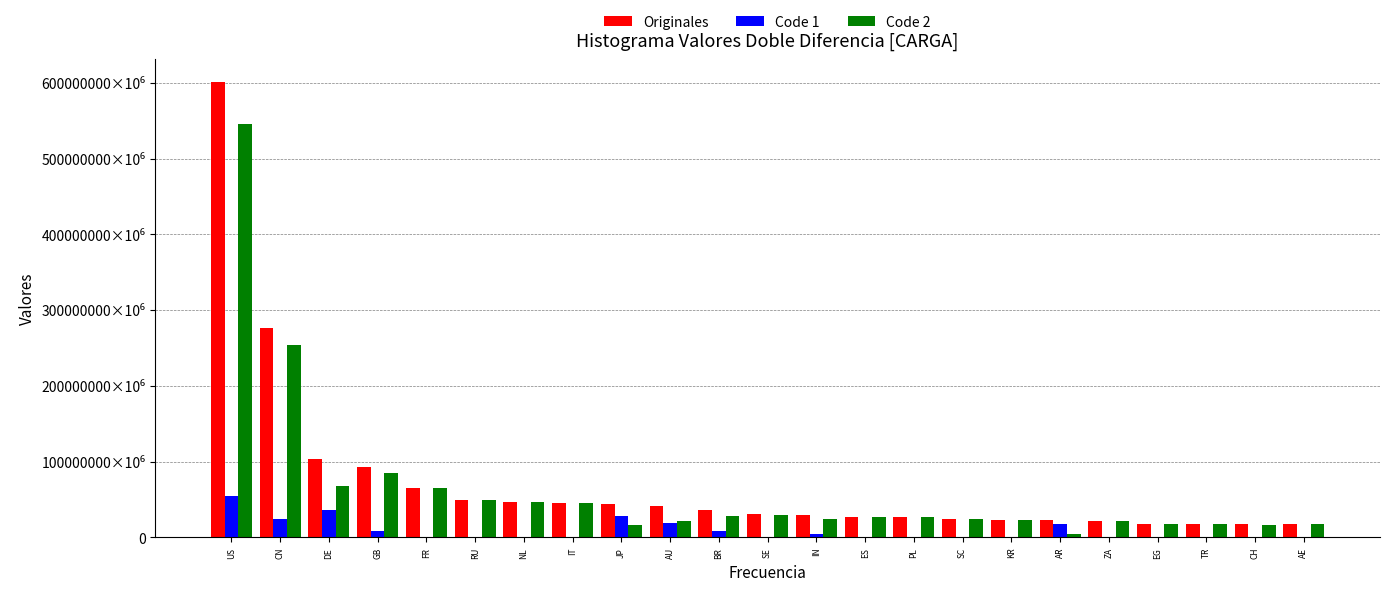

What are all the series names shown in the legend?

Originales, Code 1, Code 2